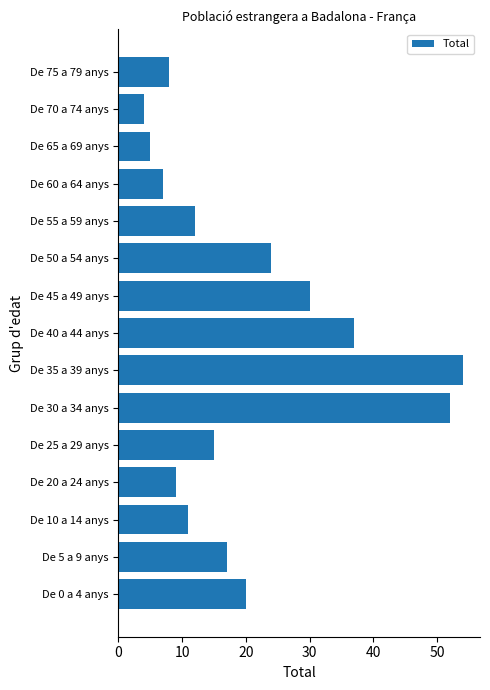

Rank the categories by value from highest to lowest.

De 35 a 39 anys, De 30 a 34 anys, De 40 a 44 anys, De 45 a 49 anys, De 50 a 54 anys, De 0 a 4 anys, De 5 a 9 anys, De 25 a 29 anys, De 55 a 59 anys, De 10 a 14 anys, De 20 a 24 anys, De 75 a 79 anys, De 60 a 64 anys, De 65 a 69 anys, De 70 a 74 anys